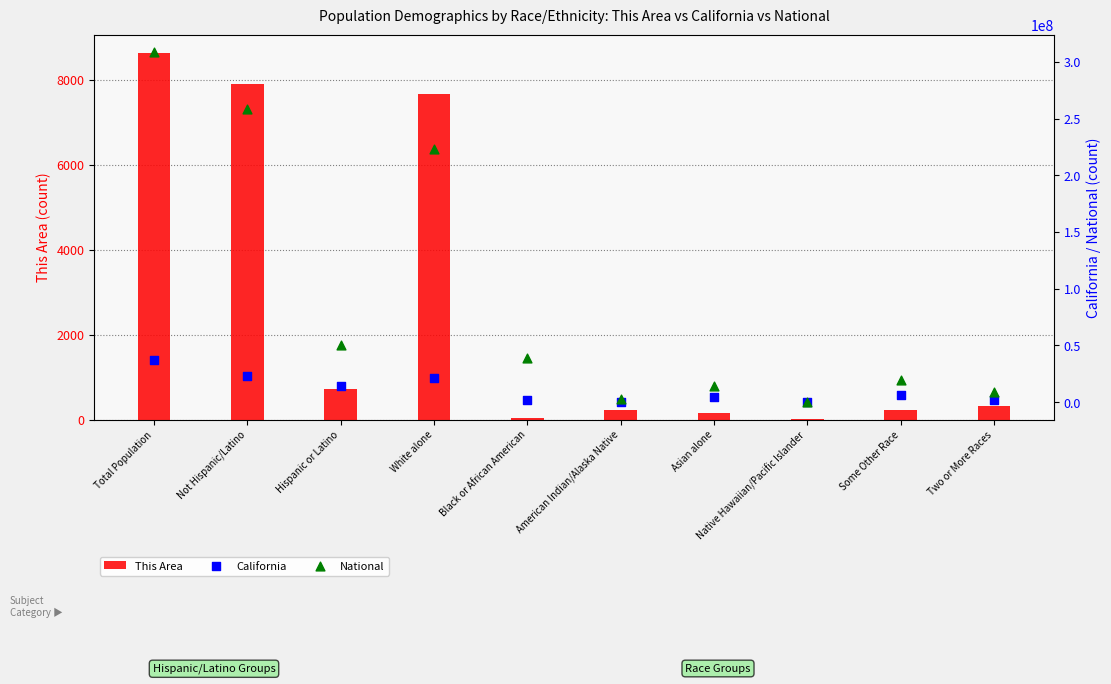

Is the value of California at Native Hawaiian/Pacific Islander greater than the value of National at White alone?

No